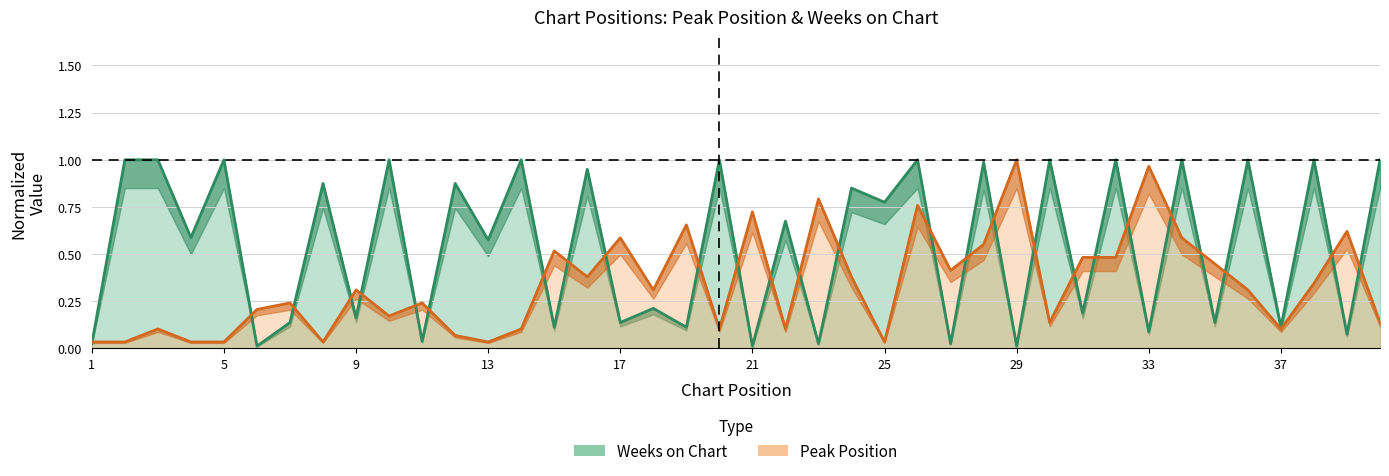

Which series changed the most between 6 and 33?

Peak Position